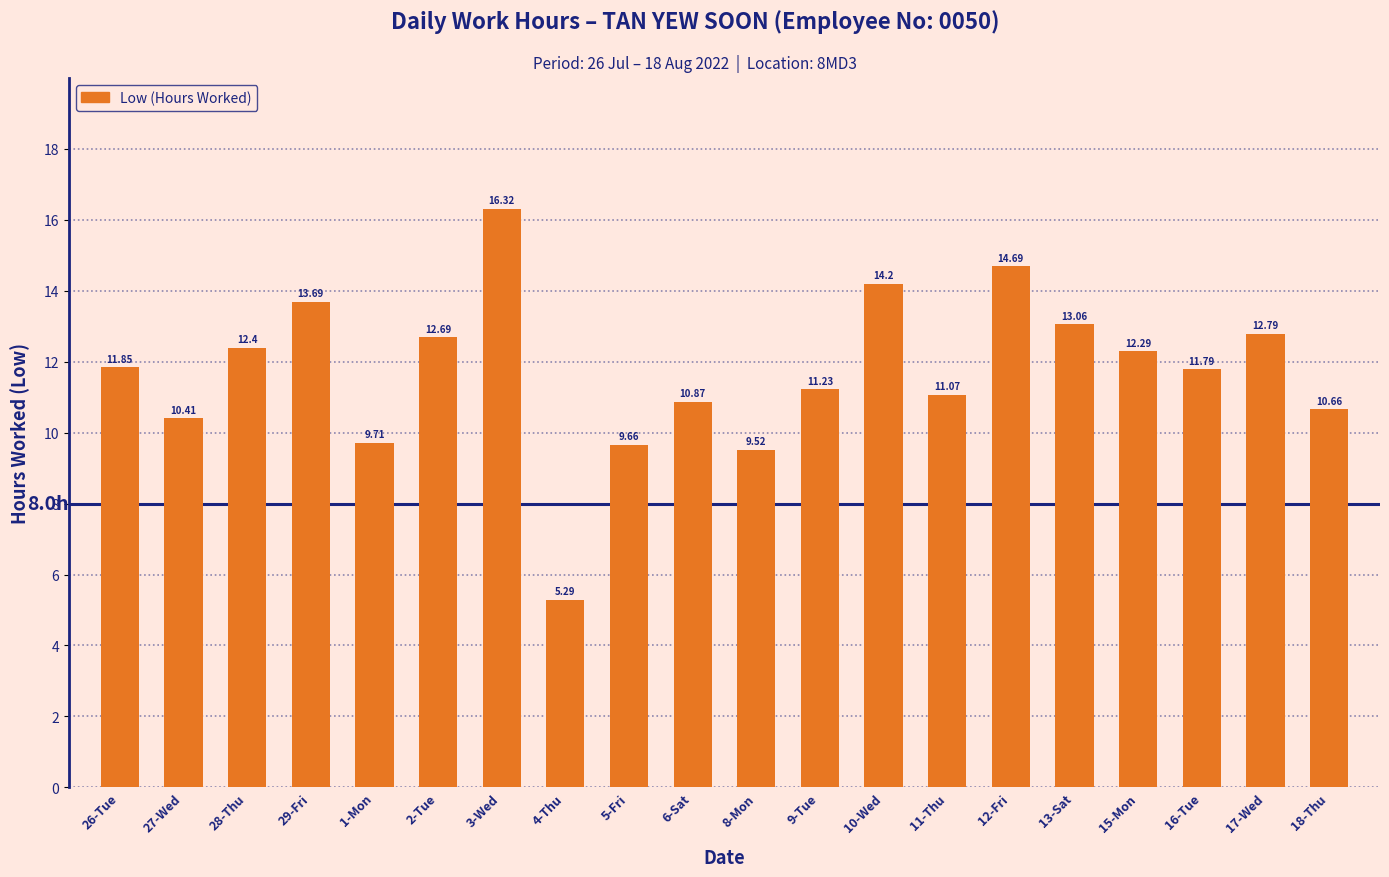

List the labels in order of value, smallest first.

4-Thu, 8-Mon, 5-Fri, 1-Mon, 27-Wed, 18-Thu, 6-Sat, 11-Thu, 9-Tue, 16-Tue, 26-Tue, 15-Mon, 28-Thu, 2-Tue, 17-Wed, 13-Sat, 29-Fri, 10-Wed, 12-Fri, 3-Wed